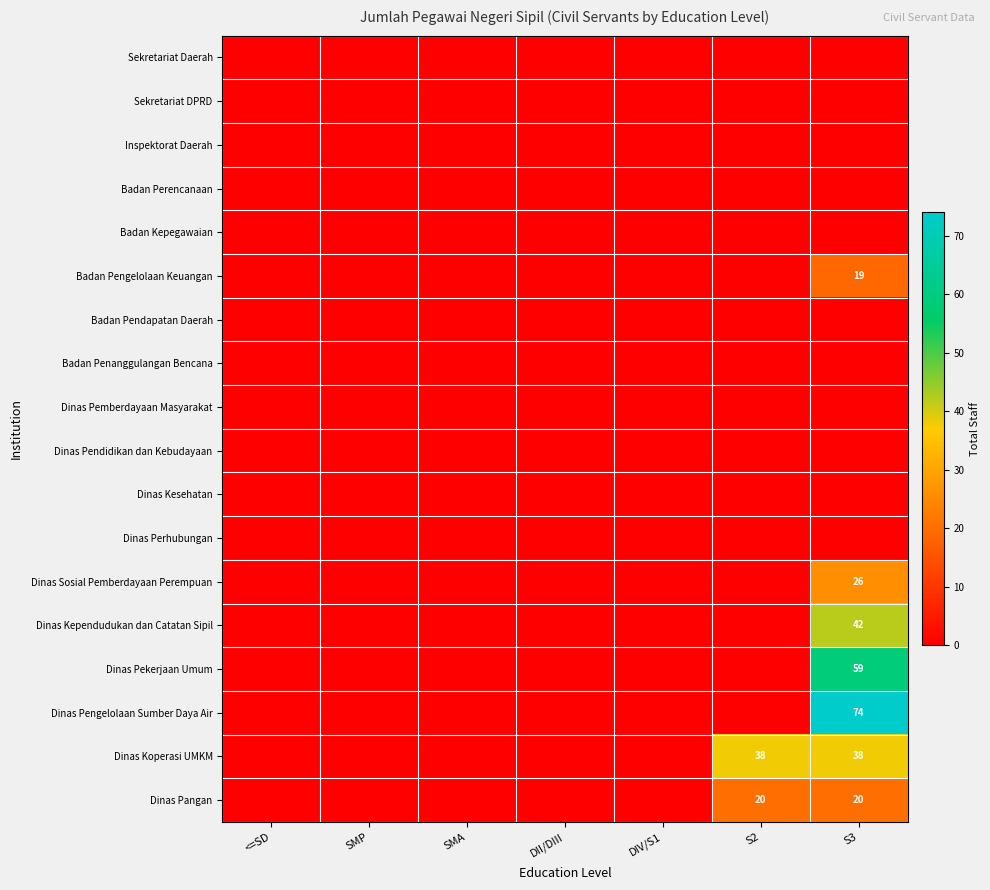

What is the difference between the highest and lowest values at S3?

74